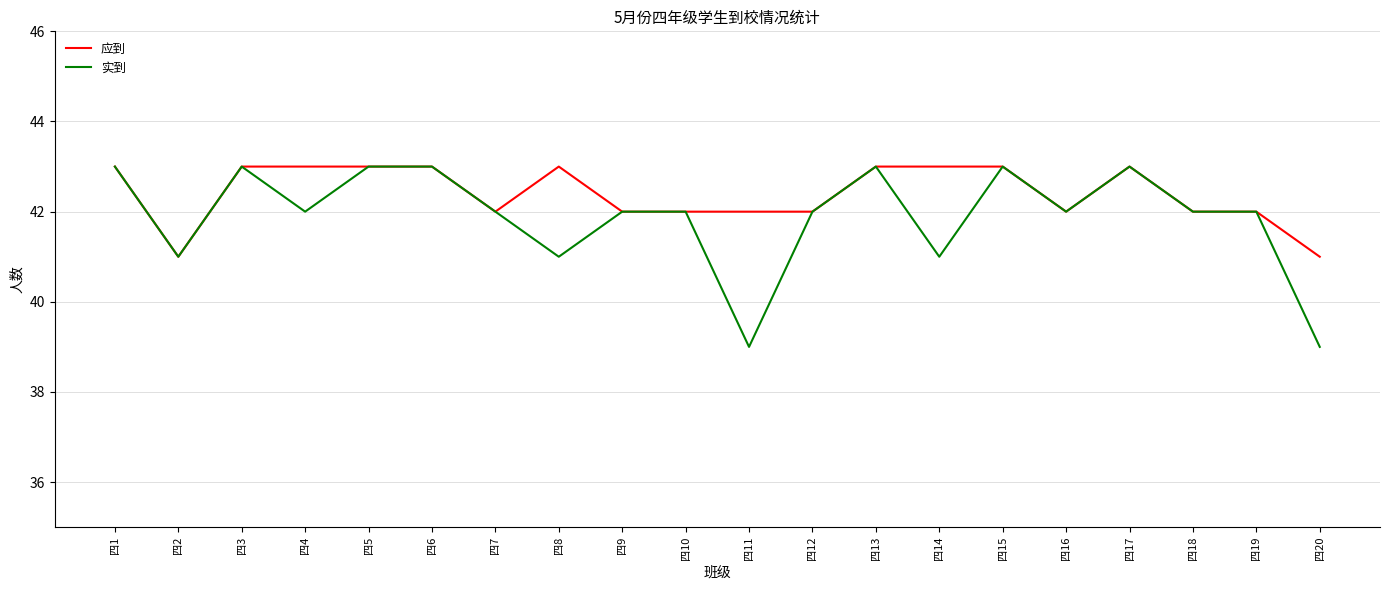

The 实到 series shows 60 at 四4. True or false?

False